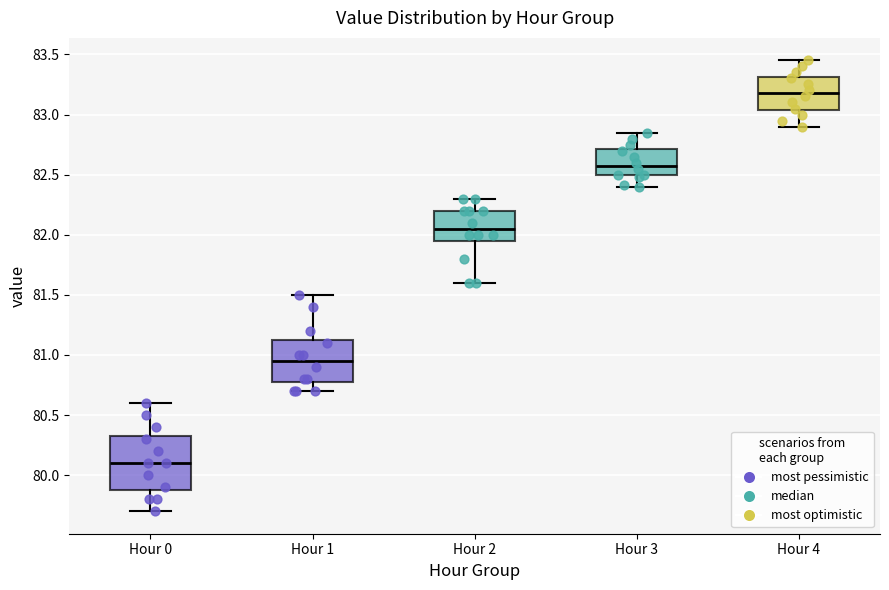

Reading left to right, transcribe this box plot: for each box, give where its median line is, the range the box spans, and where its two whiskers end, as read against the y-axis. The values are not printed on the chart, so give them approximately, as read against the axis.

Hour 0: median 80.10, box 79.90 to 80.35, whiskers 79.70 to 80.60
Hour 1: median 80.95, box 80.80 to 81.15, whiskers 80.70 to 81.50
Hour 2: median 82.05, box 81.95 to 82.20, whiskers 81.60 to 82.30
Hour 3: median 82.60, box 82.50 to 82.70, whiskers 82.40 to 82.85
Hour 4: median 83.20, box 83.05 to 83.30, whiskers 82.90 to 83.45